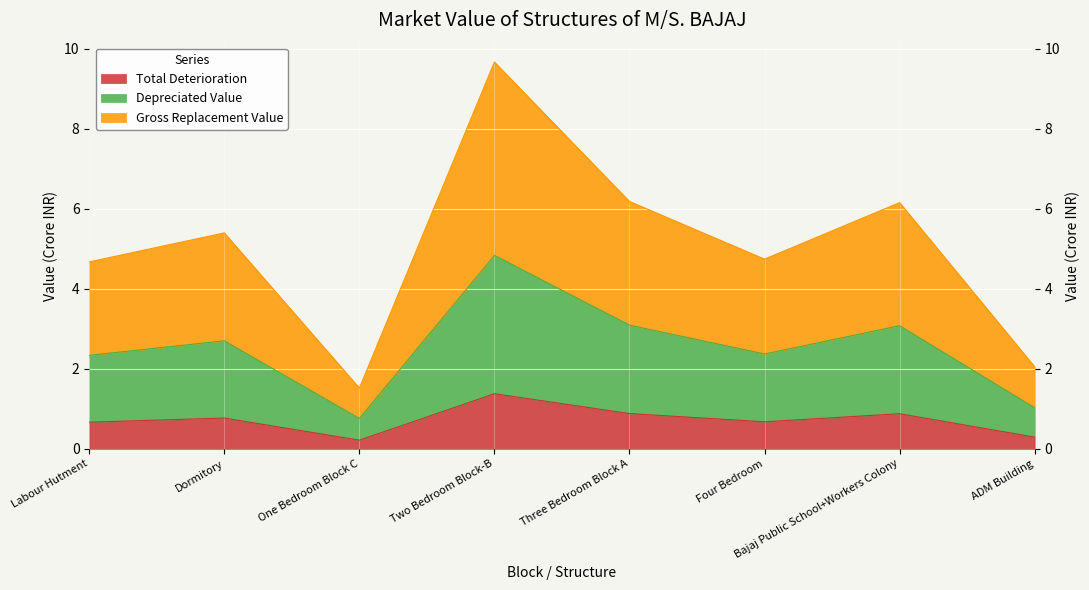

How many lines are shown in the chart?

3